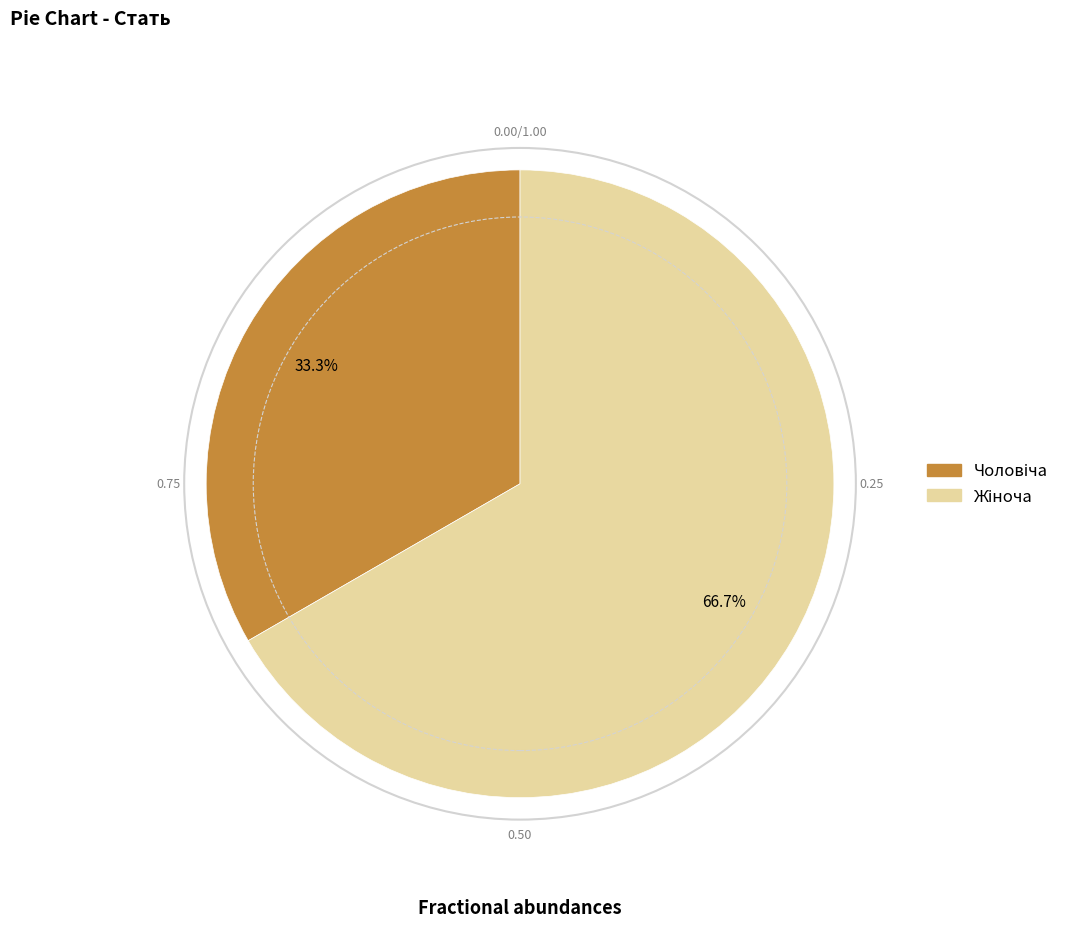

Is there a majority slice in this chart?

Yes